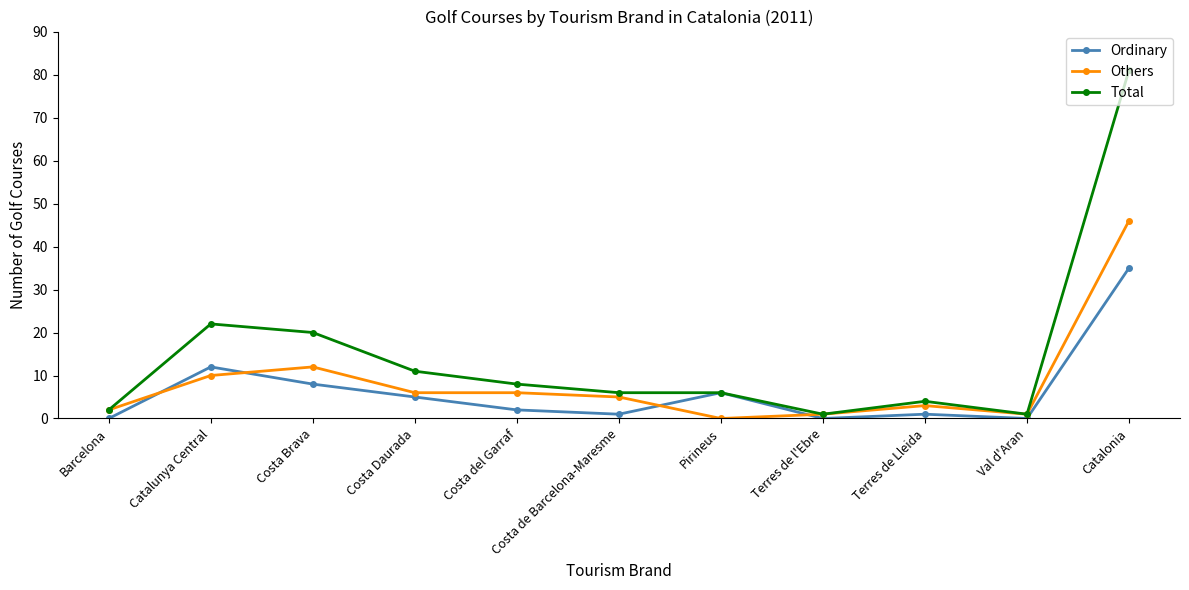

Reading left to right, list all the values displayed in this chart.

Ordinary: Barcelona=0	Catalunya Central=12	Costa Brava=8	Costa Daurada=5	Costa del Garraf=2	Costa de Barcelona-Maresme=1	Pirineus=6	Terres de l'Ebre=0	Terres de Lleida=1	Val d'Aran=0	Catalonia=35
Others: Barcelona=2	Catalunya Central=10	Costa Brava=12	Costa Daurada=6	Costa del Garraf=6	Costa de Barcelona-Maresme=5	Pirineus=0	Terres de l'Ebre=1	Terres de Lleida=3	Val d'Aran=1	Catalonia=46
Total: Barcelona=2	Catalunya Central=22	Costa Brava=20	Costa Daurada=11	Costa del Garraf=8	Costa de Barcelona-Maresme=6	Pirineus=6	Terres de l'Ebre=1	Terres de Lleida=4	Val d'Aran=1	Catalonia=81